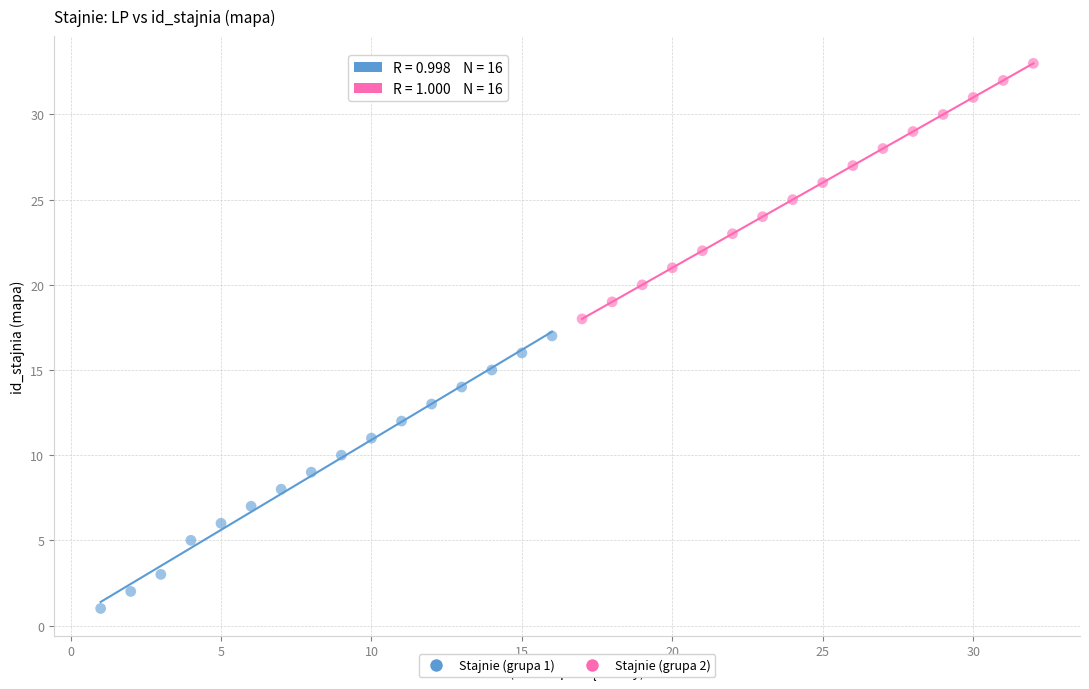

What are all the series names shown in the legend?

Stajnie (grupa 1), Stajnie (grupa 2)